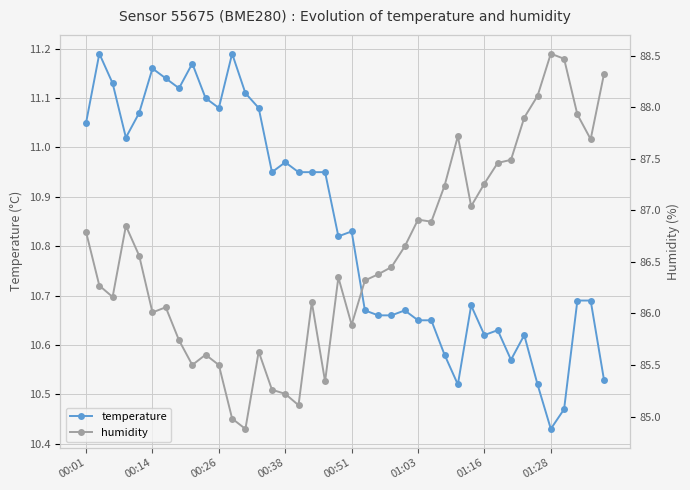

True or false: temperature has more than 2 interior local peaks.

True